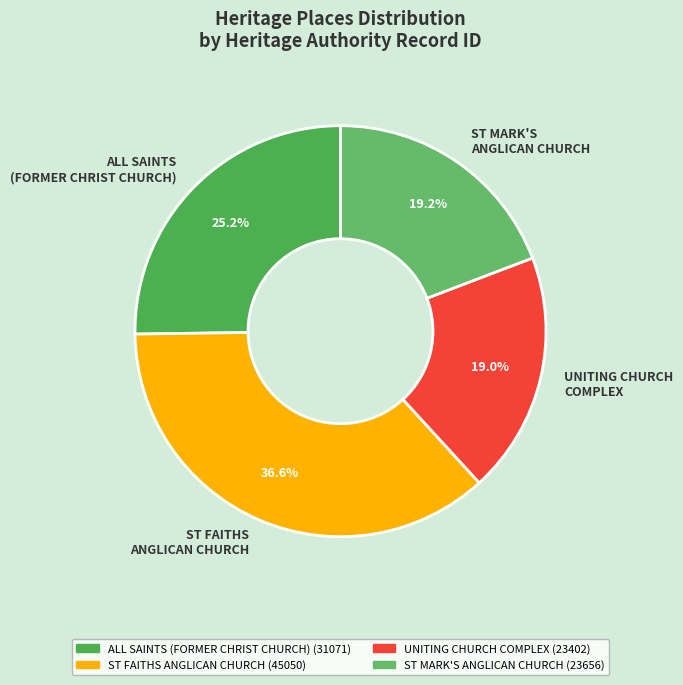

What is the ratio of the value at ST FAITHS ANGLICAN CHURCH to the value at ST MARK'S ANGLICAN CHURCH?

1.9